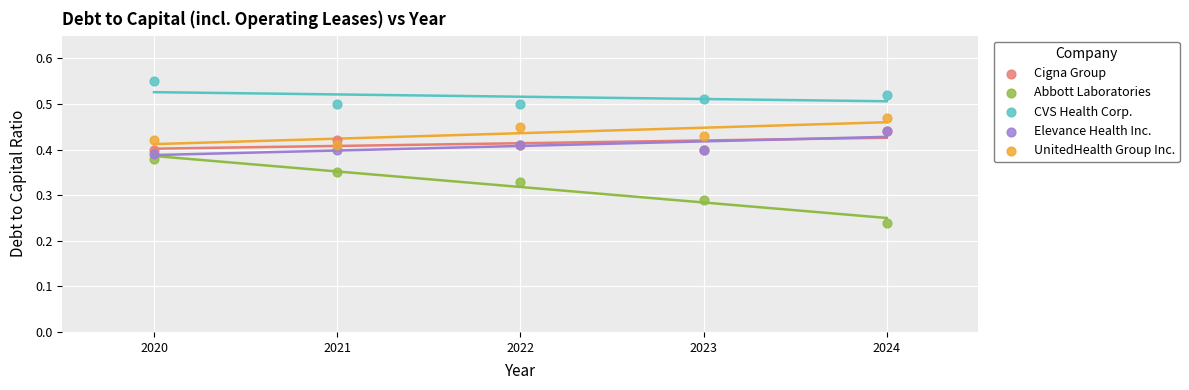

Which series contains the highest Y value?

CVS Health Corp.